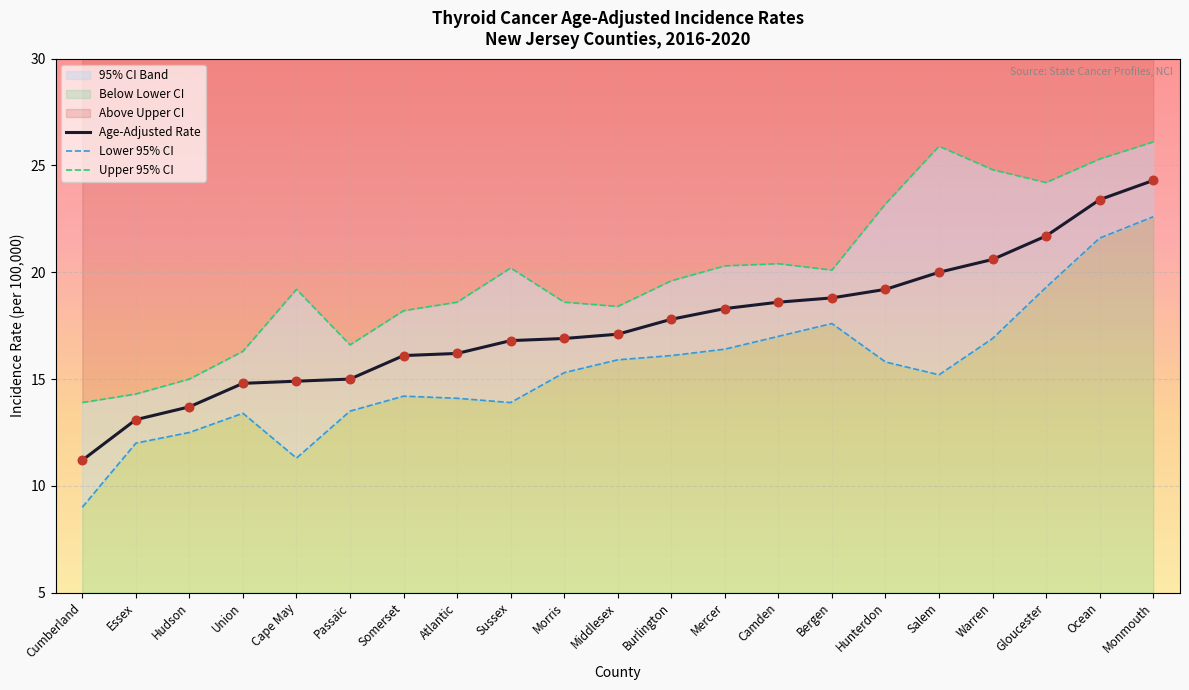

At which label does Age-Adjusted Rate reach its minimum?

Cumberland